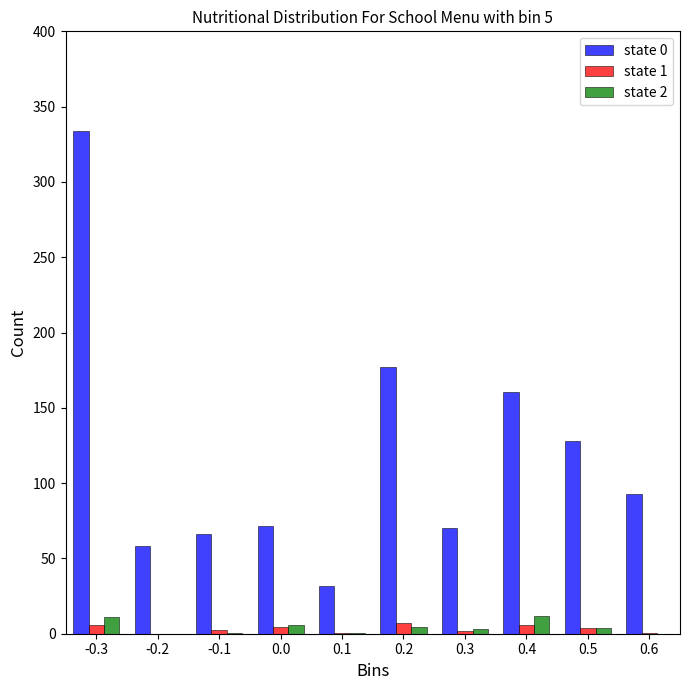

At which category is the sum across all series the highest?

-0.3